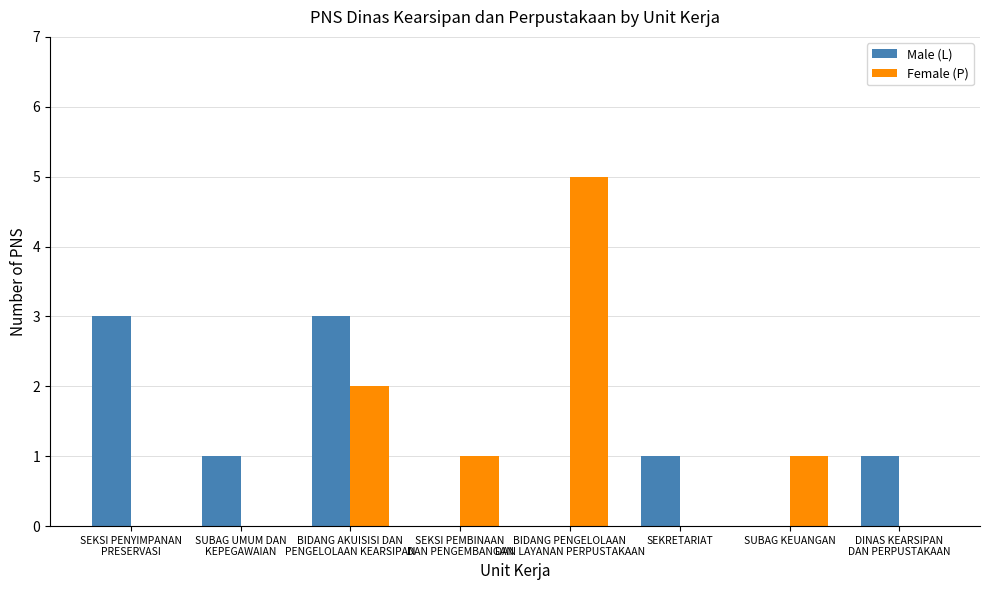

Is it true that Female (P) equals -3 at SEKRETARIAT?

False